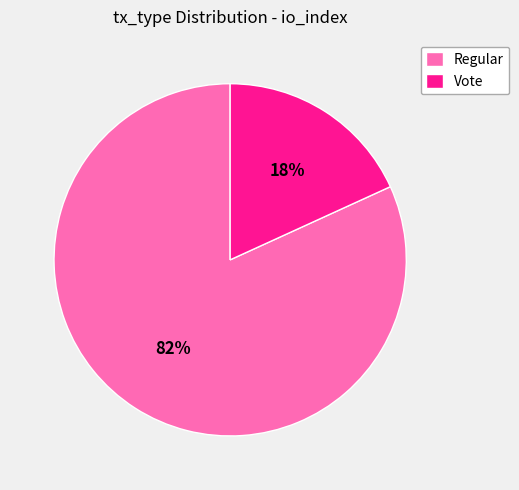

Which category has the smallest portion of the pie?

Vote